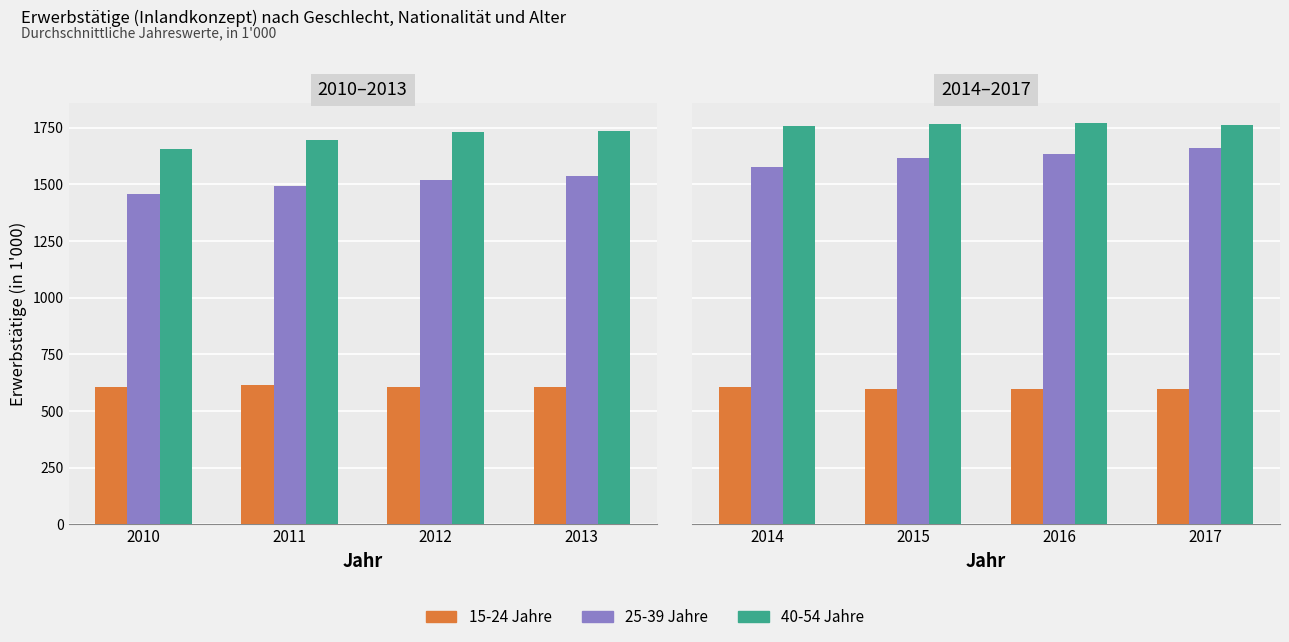

Which series changed the most between 2014 and 2017?

25-39 Jahre